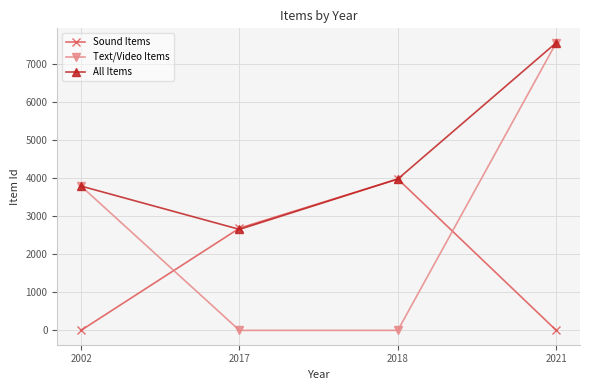

What is the average value of the All Items series?

4500